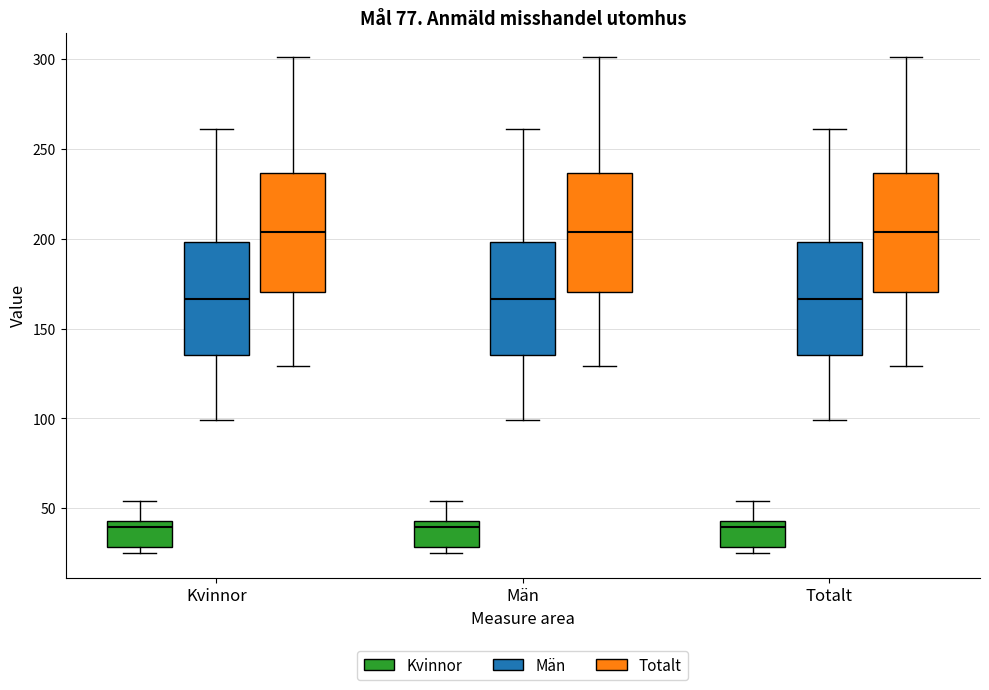

Where is the upper edge of the box for Kvinnor (Totalt) on the y-axis? The values are not printed on the chart, so give them approximately, as read against the axis.

235